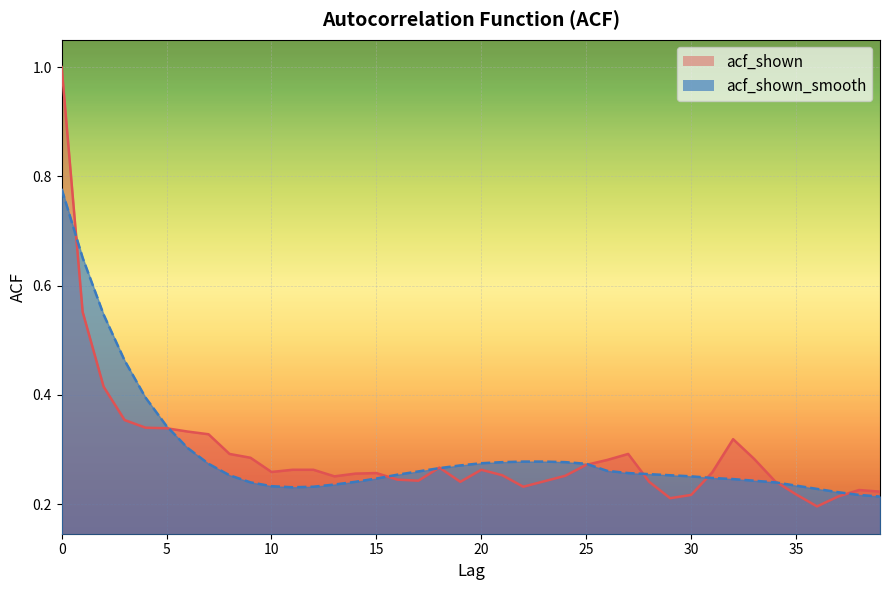

What is the average value of the acf_shown_line series?

0.3